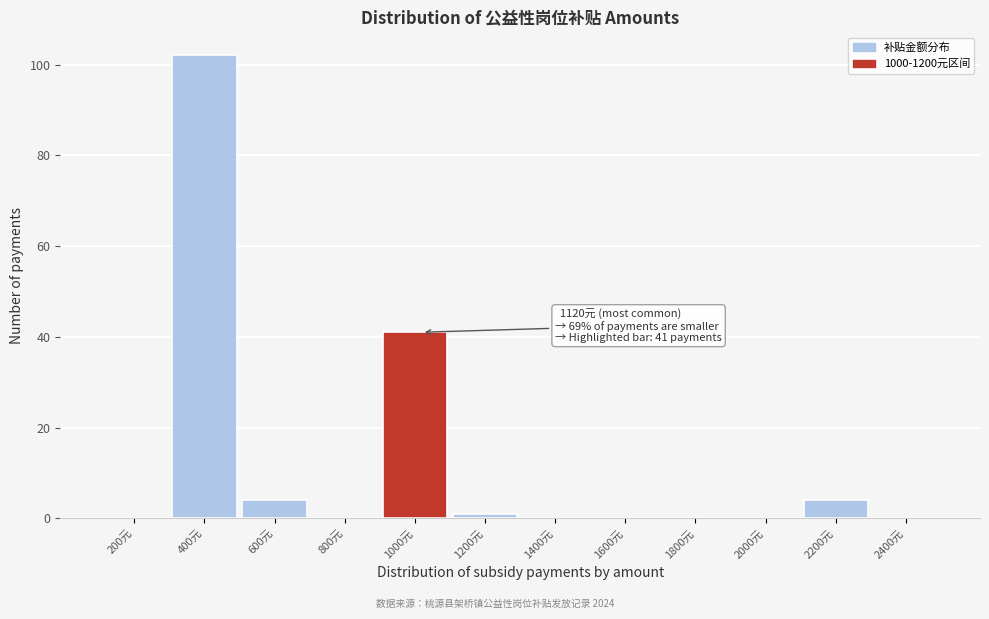

Reading left to right, extract all data points from this chart.

200元=0	400元=102	600元=4	800元=0	1000元=41	1200元=1	1400元=0	1600元=0	1800元=0	2000元=0	2200元=4	2400元=0